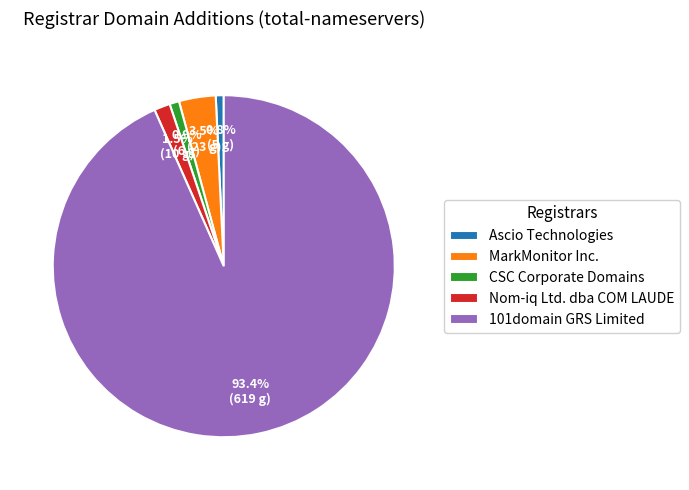

What percentage is NOT represented by MarkMonitor Inc.?

96.5%